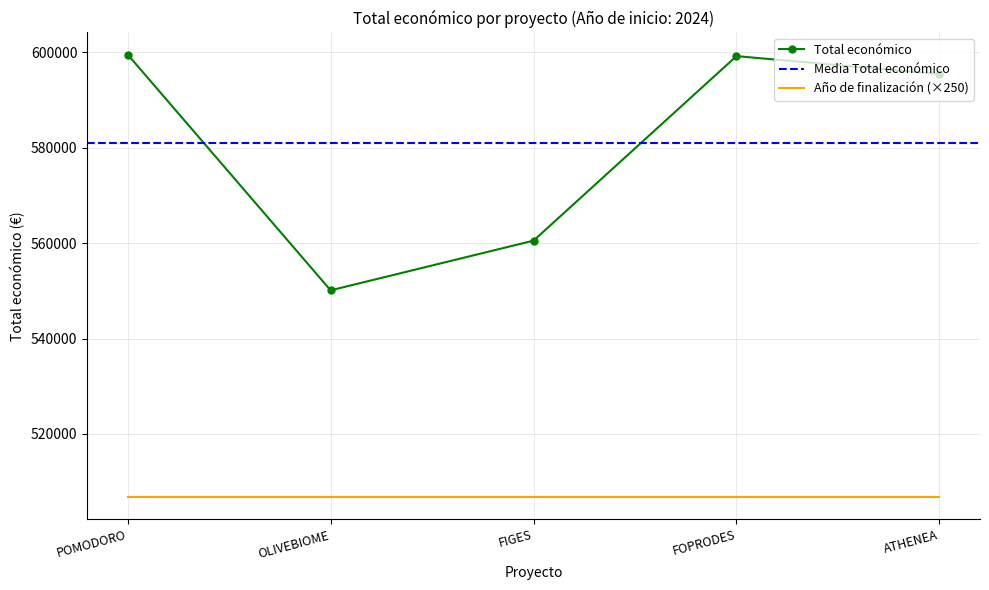

Is the value of Total económico at OLIVEBIOME greater than the value of Año de finalización (×250) at ATHENEA?

Yes